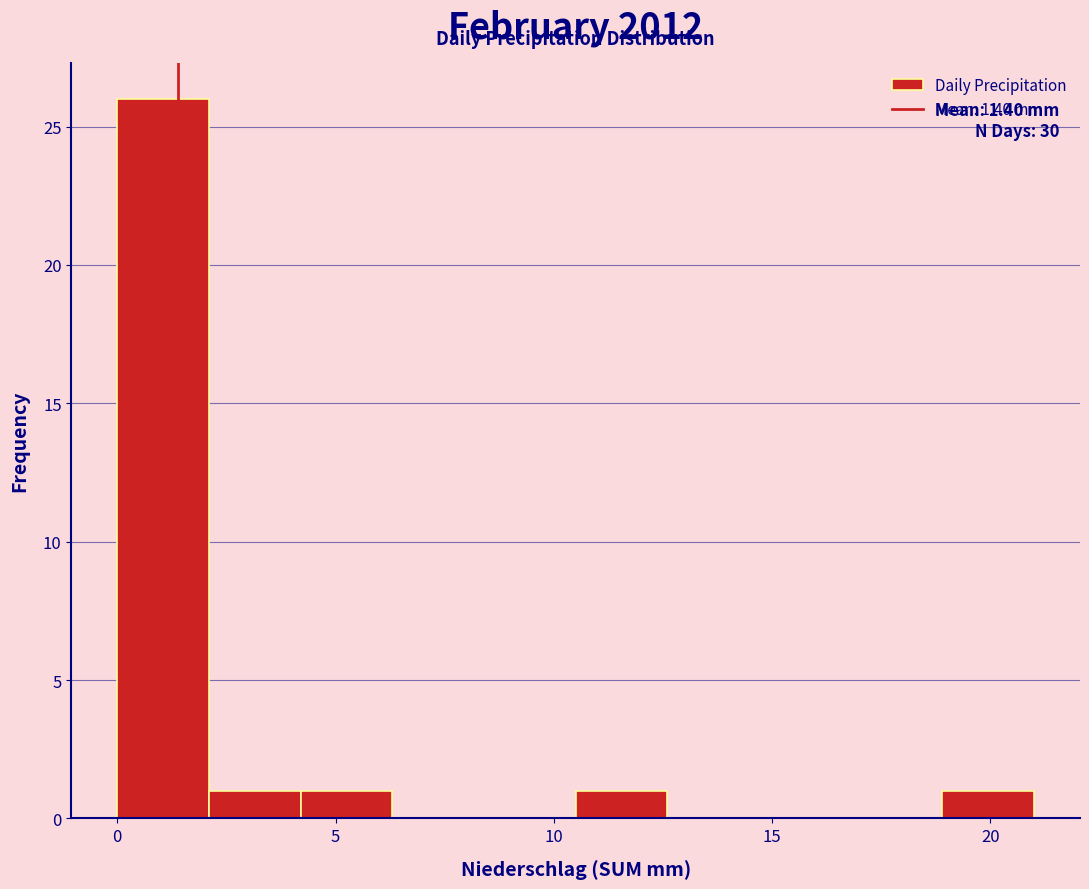

Which range on the x-axis has the tallest bar?

0.0 to 2.1